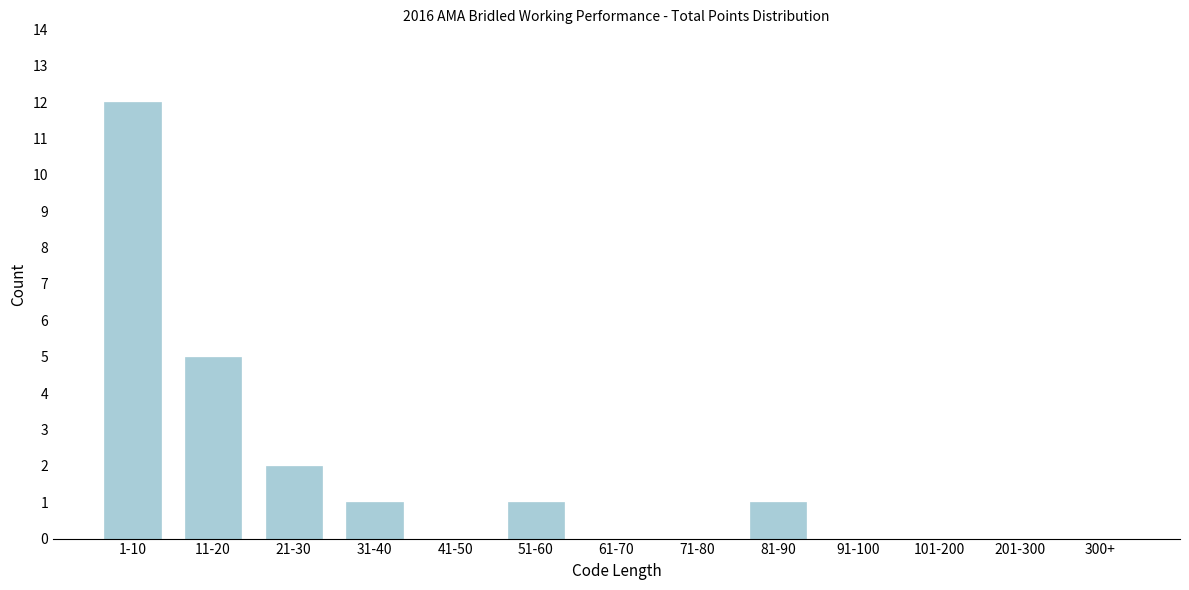

Reading left to right, extract all data points from this chart.

1-10=12	11-20=5	21-30=2	31-40=1	41-50=0	51-60=1	61-70=0	71-80=0	81-90=1	91-100=0	101-200=0	201-300=0	300+=0